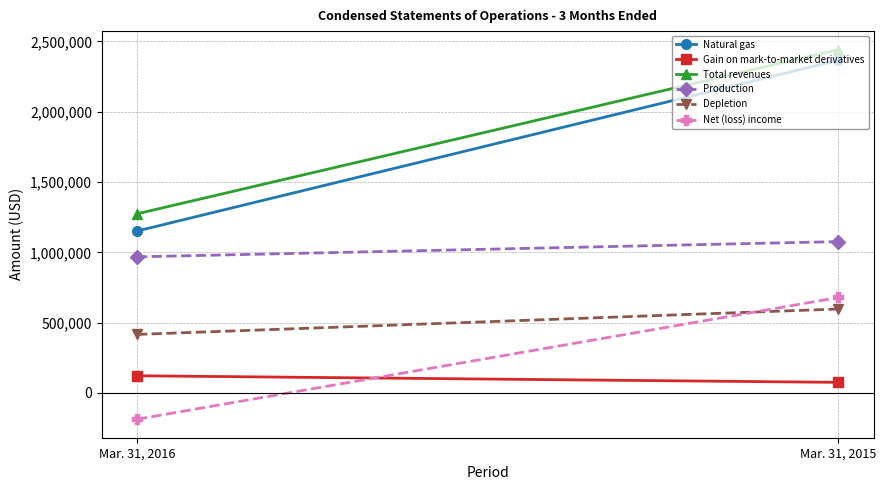

How many lines are shown in the chart?

6